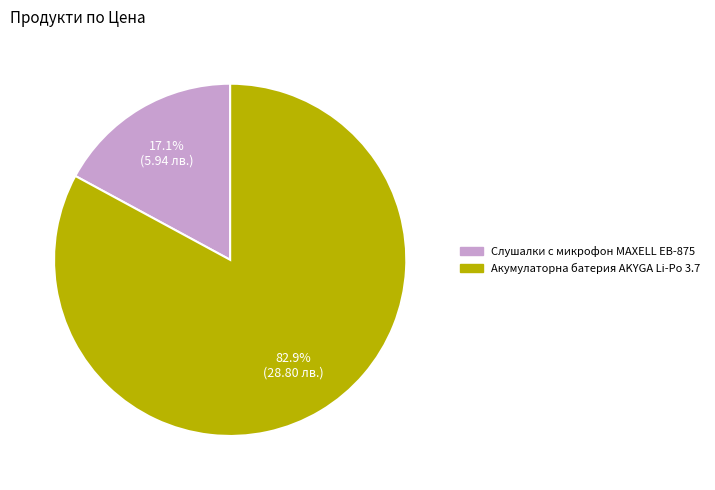

Which category has the smallest portion of the pie?

Слушалки с микрофон MAXELL EB-875